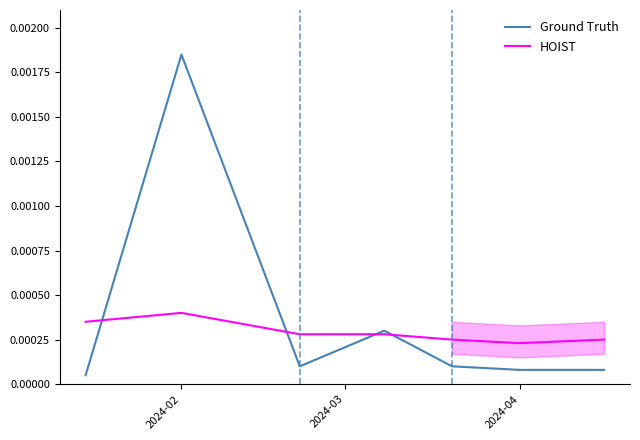

At which category does Ground Truth reach its first local peak?

2024-02